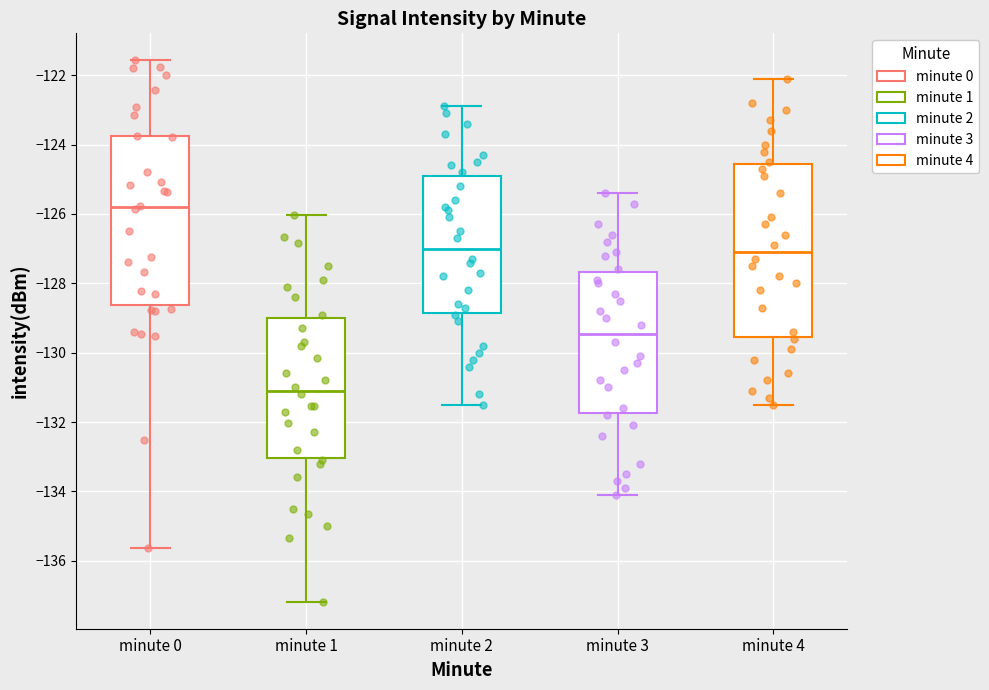

Which box's median line is the highest?

minute 0